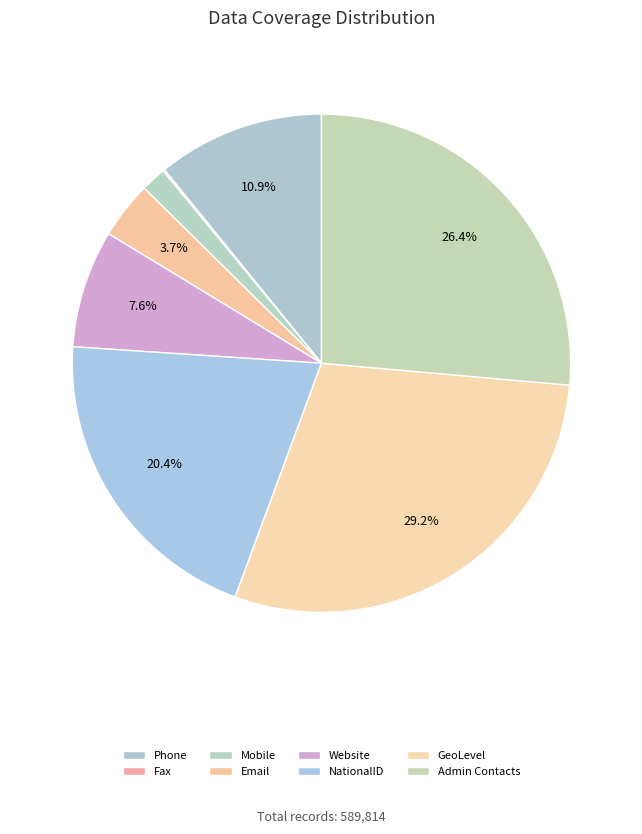

To the nearest percent, what percentage of the pie is Admin Contacts?

26%